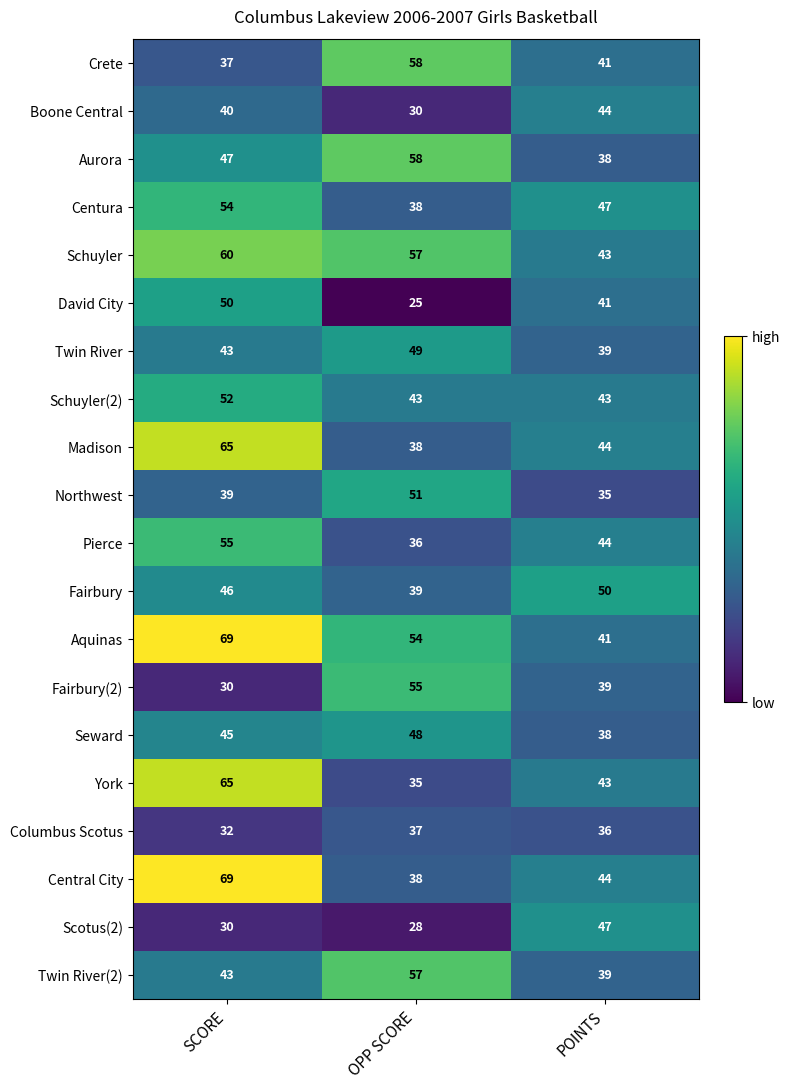

Rank the categories by Central City value from highest to lowest.

SCORE, POINTS, OPP SCORE